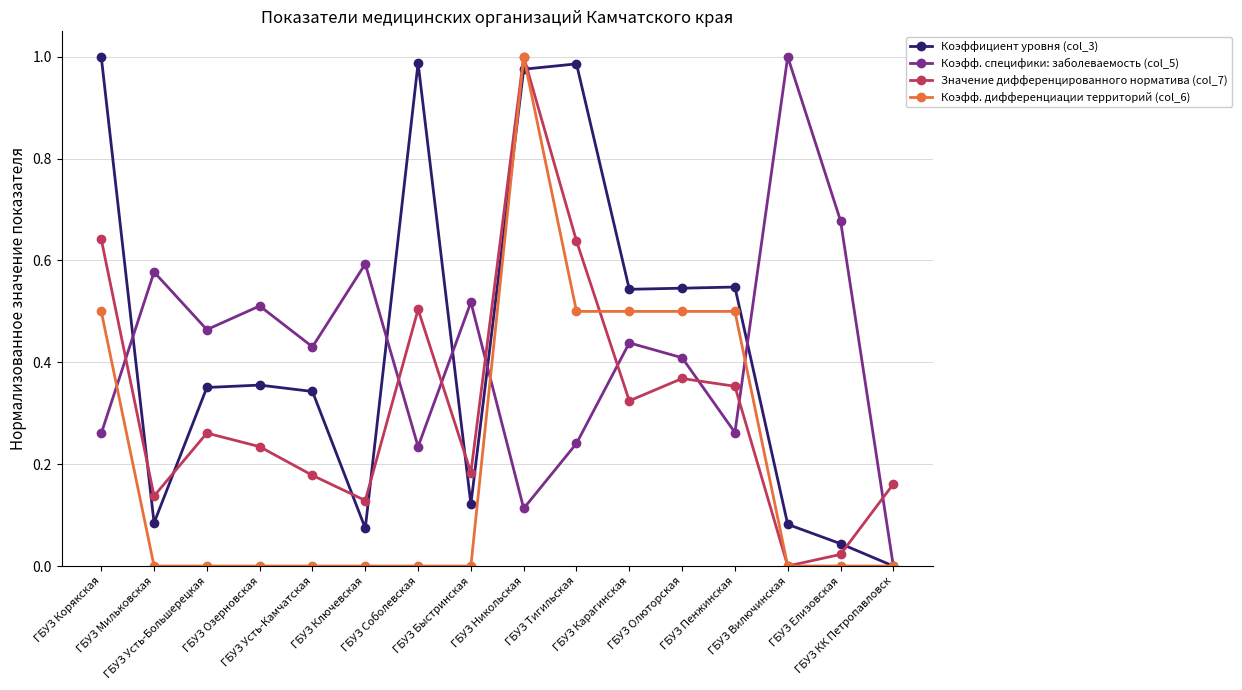

What are all the series names shown in the legend?

Коэффициент уровня (col_3), Коэфф. специфики: заболеваемость (col_5), Значение дифференцированного норматива (col_7), Коэфф. дифференциации территорий (col_6)